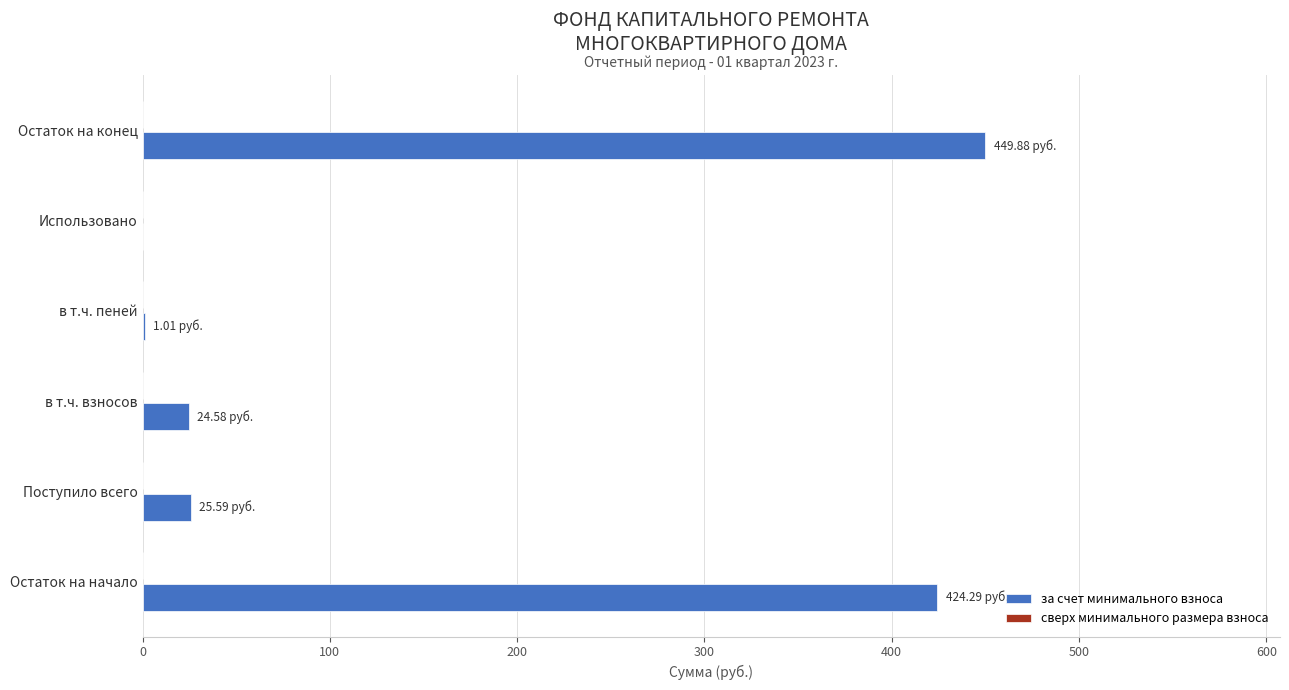

Between в т.ч. пеней and Остаток на конец, which is larger?

Остаток на конец